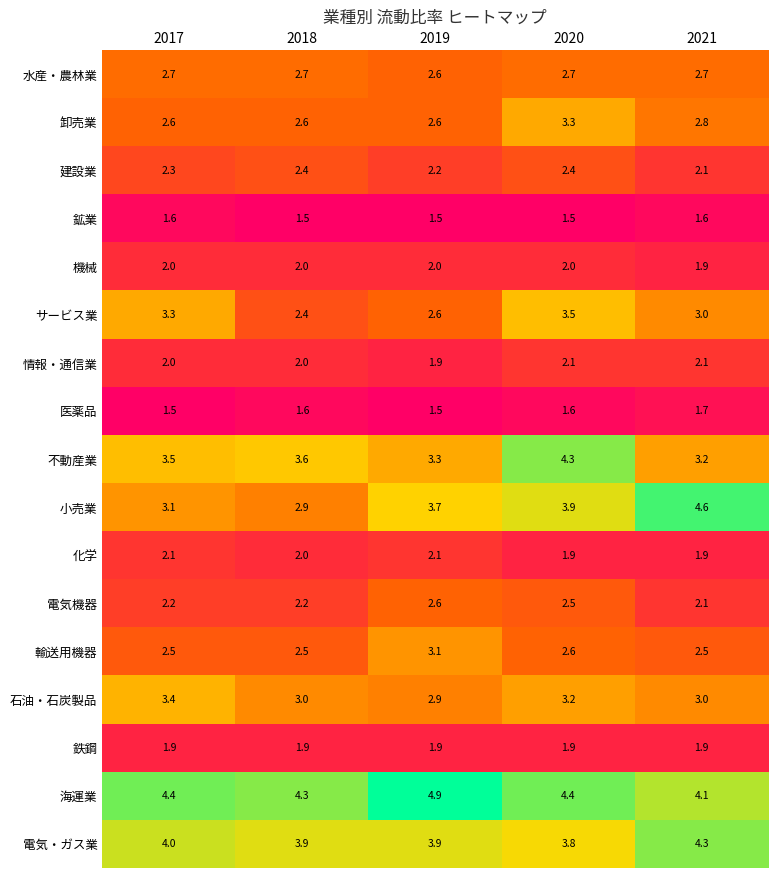

True or false: 鉄鋼 has a value of 1.9 at 2017.

True